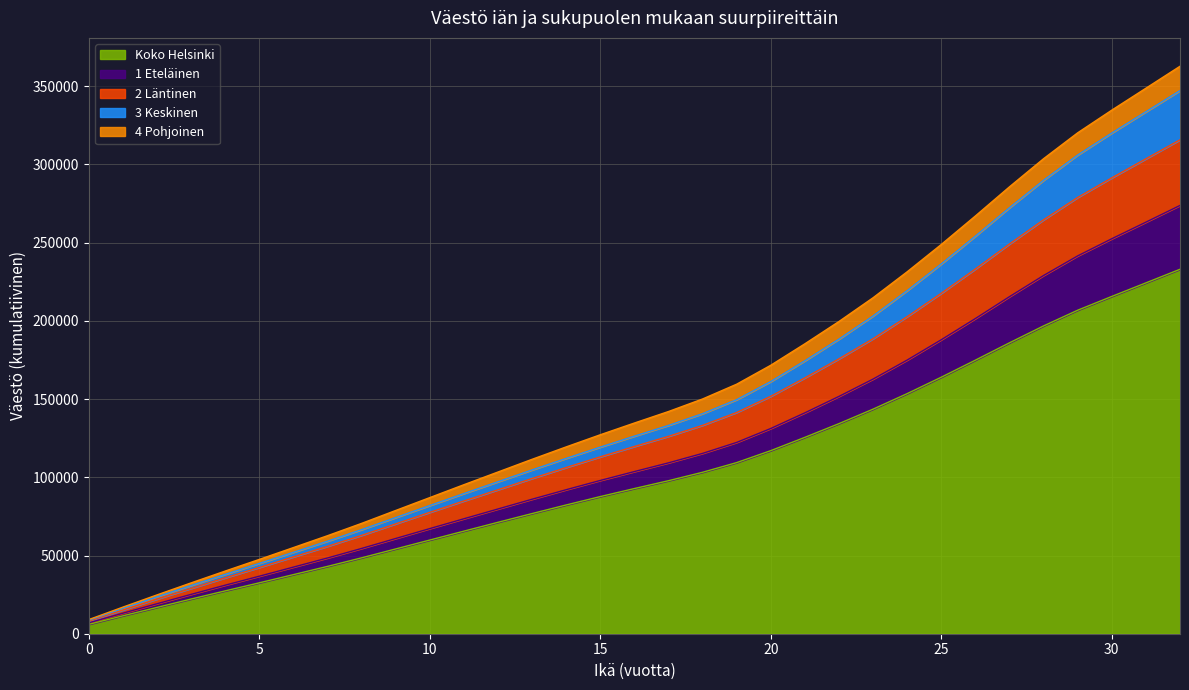

Does the chart have visible grid lines?

Yes